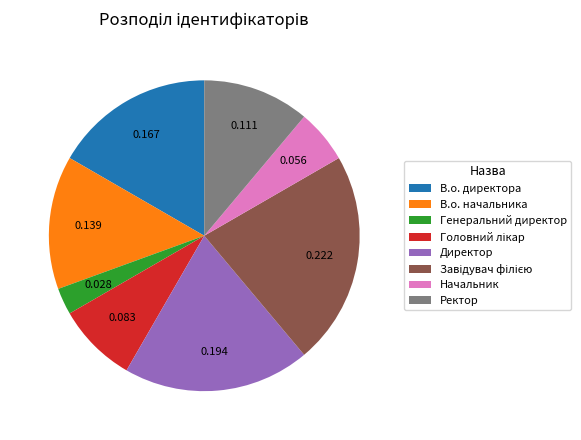

Between Ректор and В.о. директора, which is larger?

В.о. директора